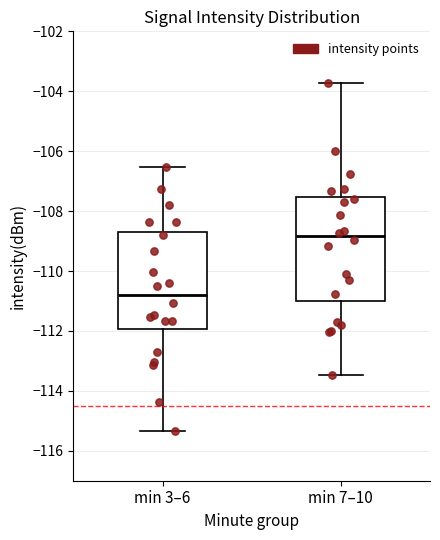

Where is the upper edge of the box for min 7–10 on the y-axis? The values are not printed on the chart, so give them approximately, as read against the axis.

-107.6